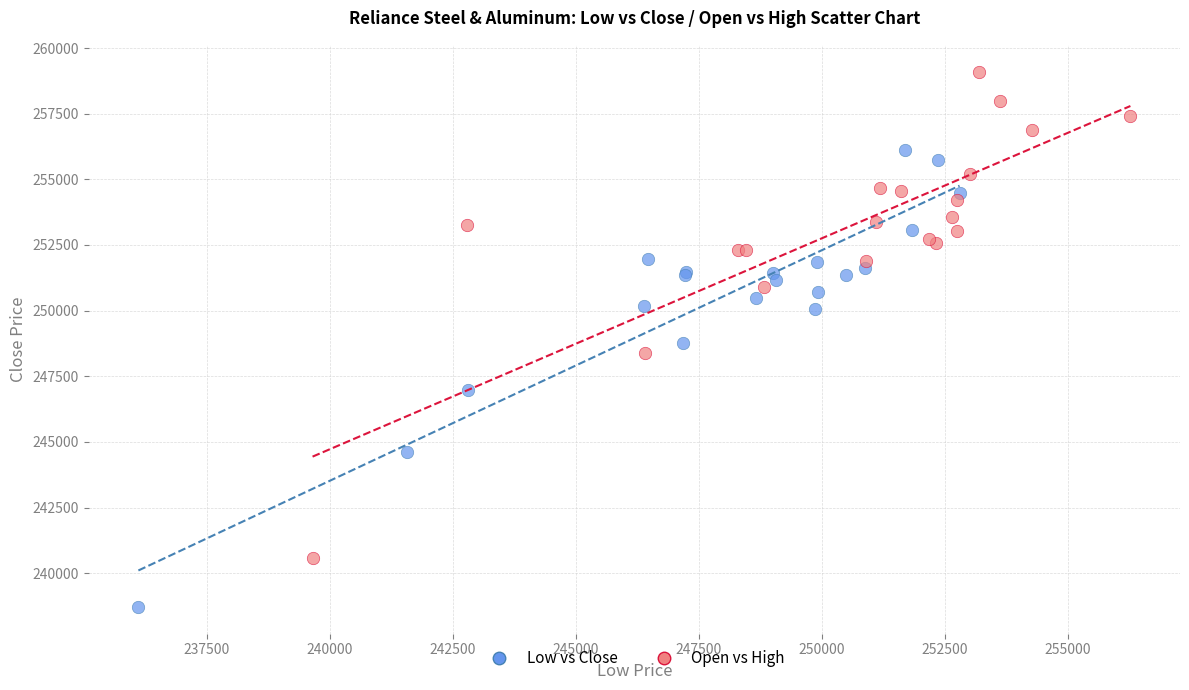

Which series has the widest spread of Y values?

Open vs High